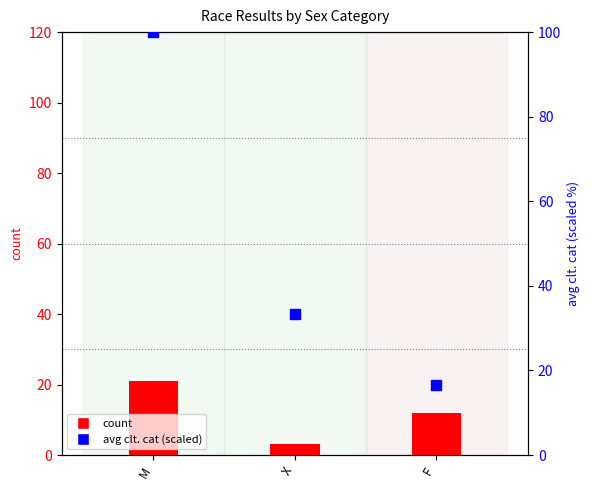

Which series has the largest total across all categories?

avg clt. cat (scaled)